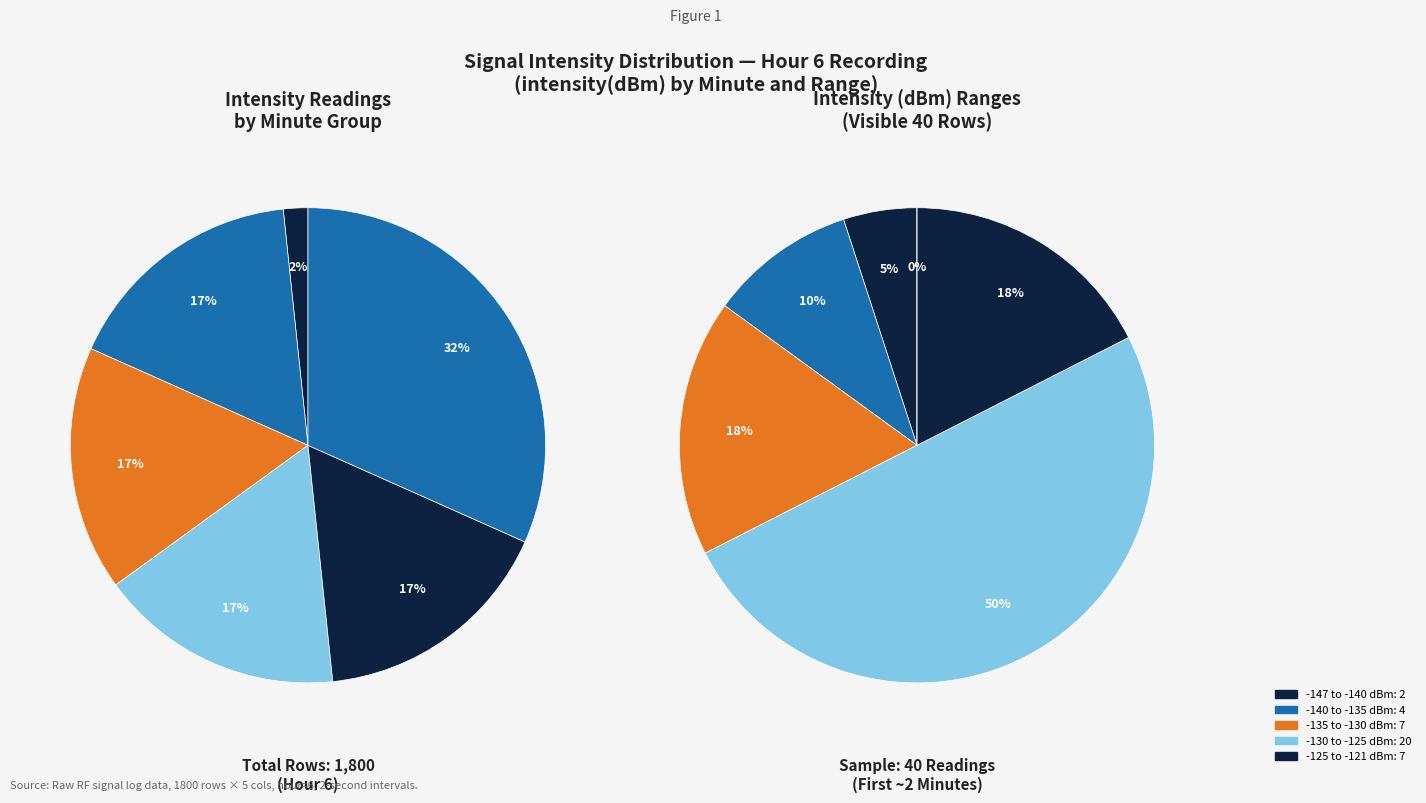

To the nearest percent, what is the combined percentage of minute_1 and minute_2?

30%